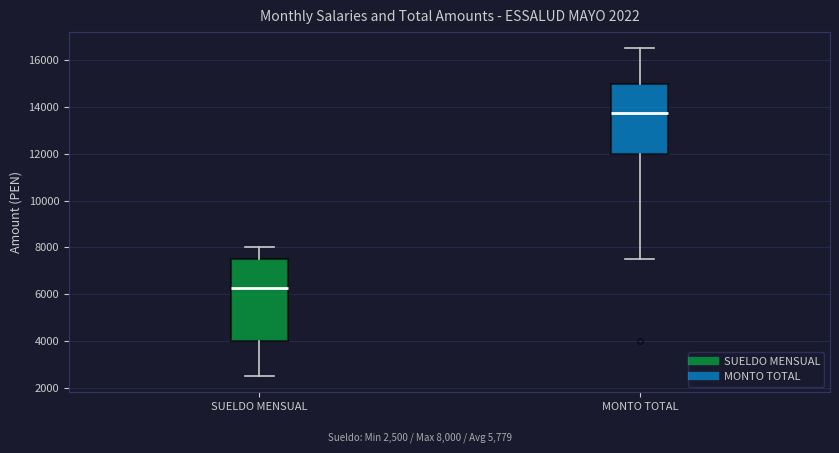

Reading left to right, read every box against the y-axis: the position of its median line, the range the box covers, and the ends of its whiskers. The values are not printed on the chart, so give them approximately, as read against the axis.

SUELDO MENSUAL: median 6200, box 4000 to 7600, whiskers 2600 to 8000
MONTO TOTAL: median 13800, box 12000 to 15000, whiskers 7600 to 16600